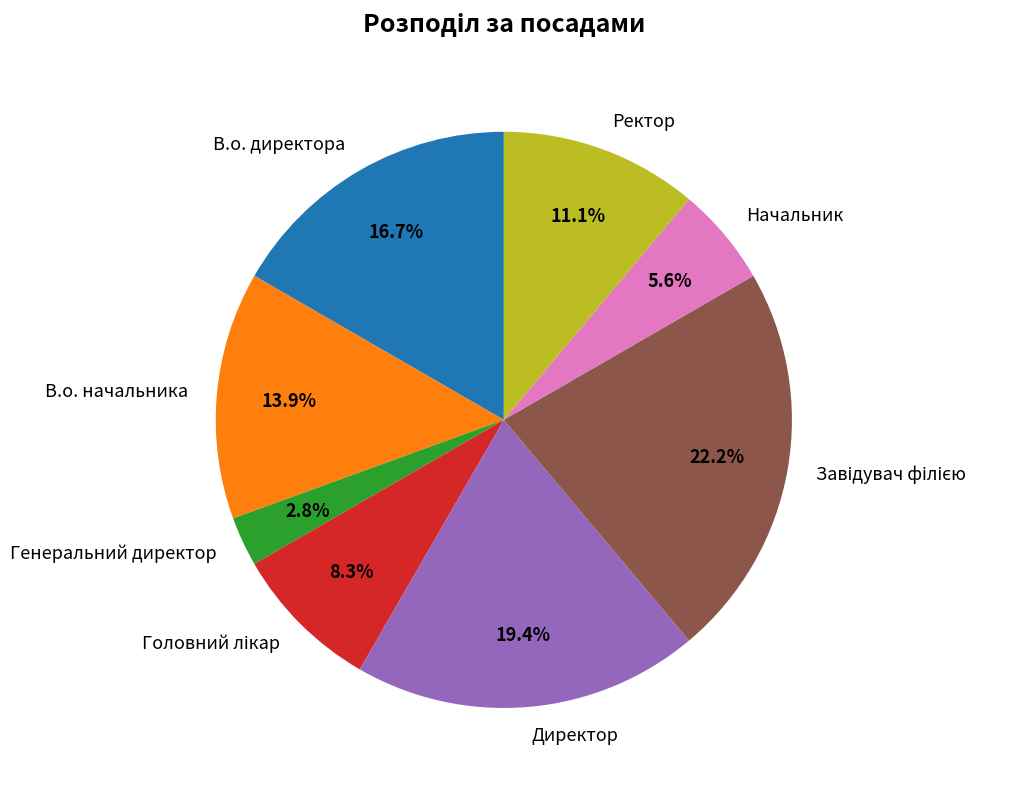

Count the number of slices in the pie.

8